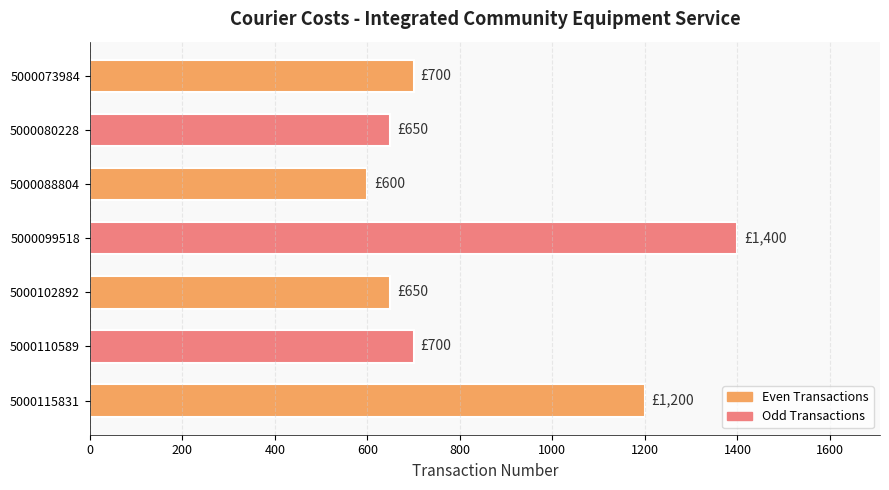

True or false: the data shows 1200 at 5000115831.

True